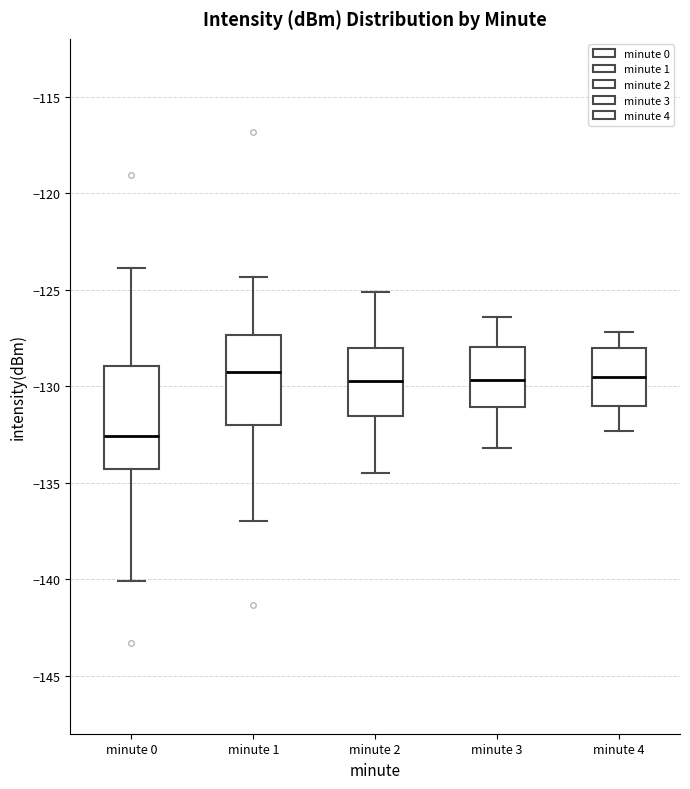

Where does the upper whisker of the box for minute 1 end on the y-axis? The values are not printed on the chart, so give them approximately, as read against the axis.

-124.5